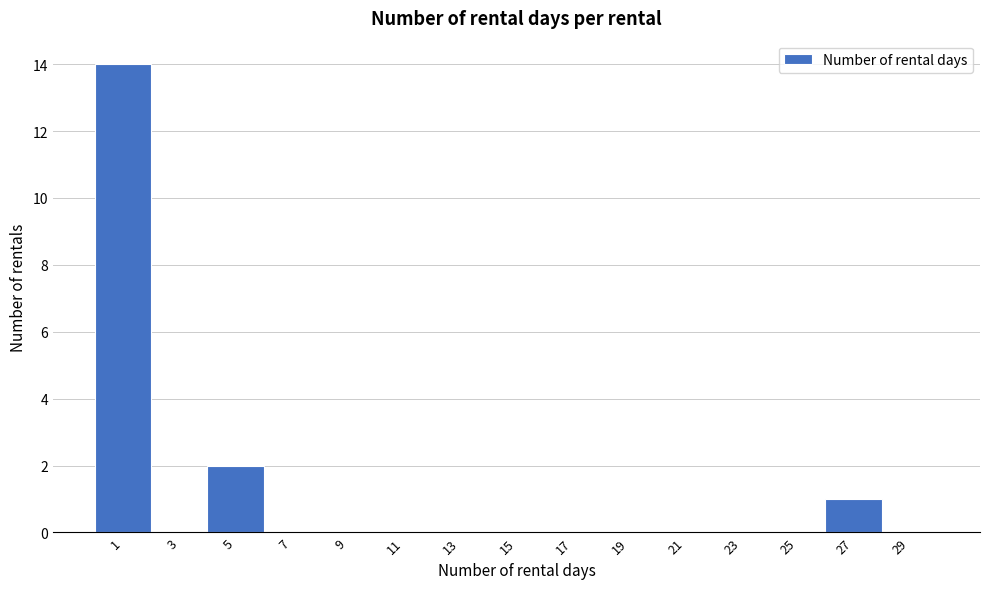

Reading right to left, list all the values displayed in this chart.

29=0	27=1	25=0	23=0	21=0	19=0	17=0	15=0	13=0	11=0	9=0	7=0	5=2	3=0	1=14